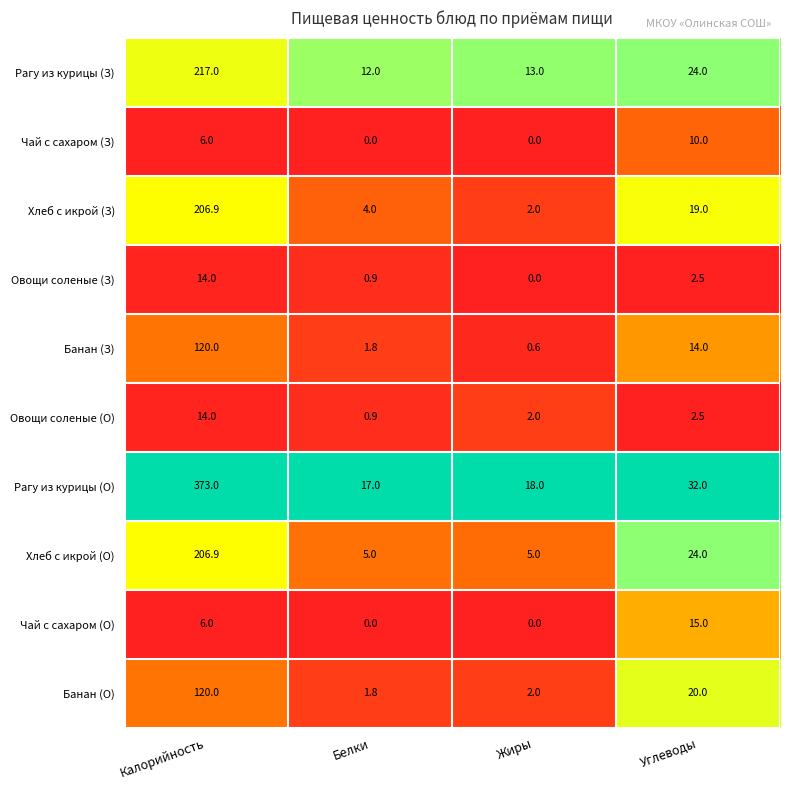

At which category is the sum across all series the highest?

Калорийность